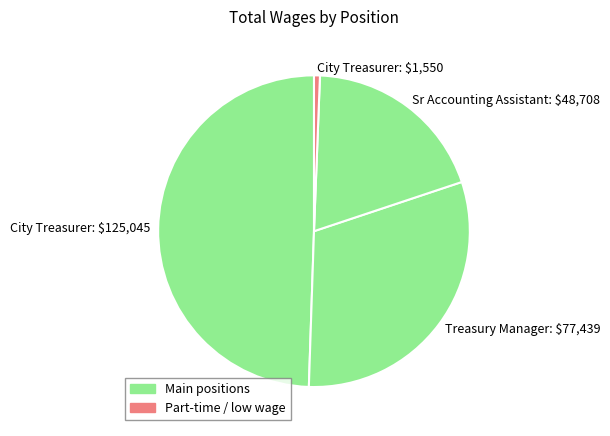

Which slice is the smallest?

City Treasurer: $1,550